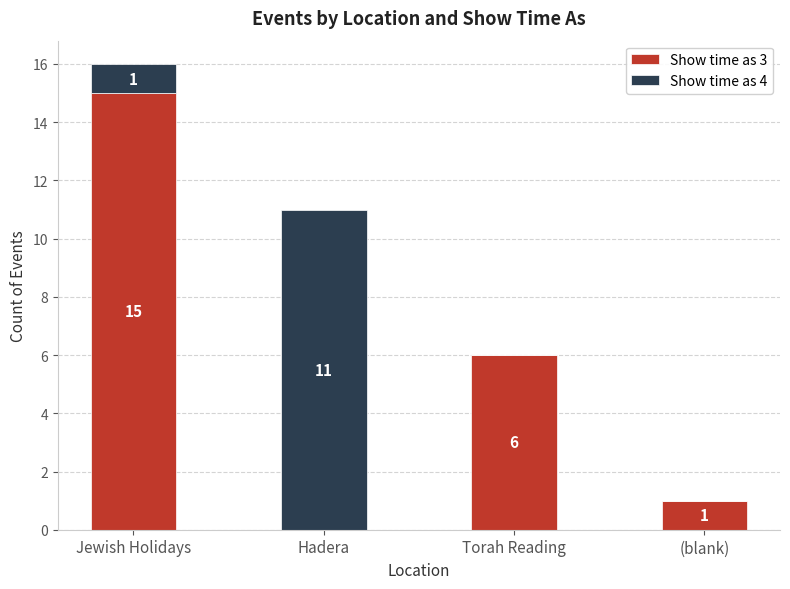

What is the sum of the Show time as 3 values at Torah Reading and (blank)?

7